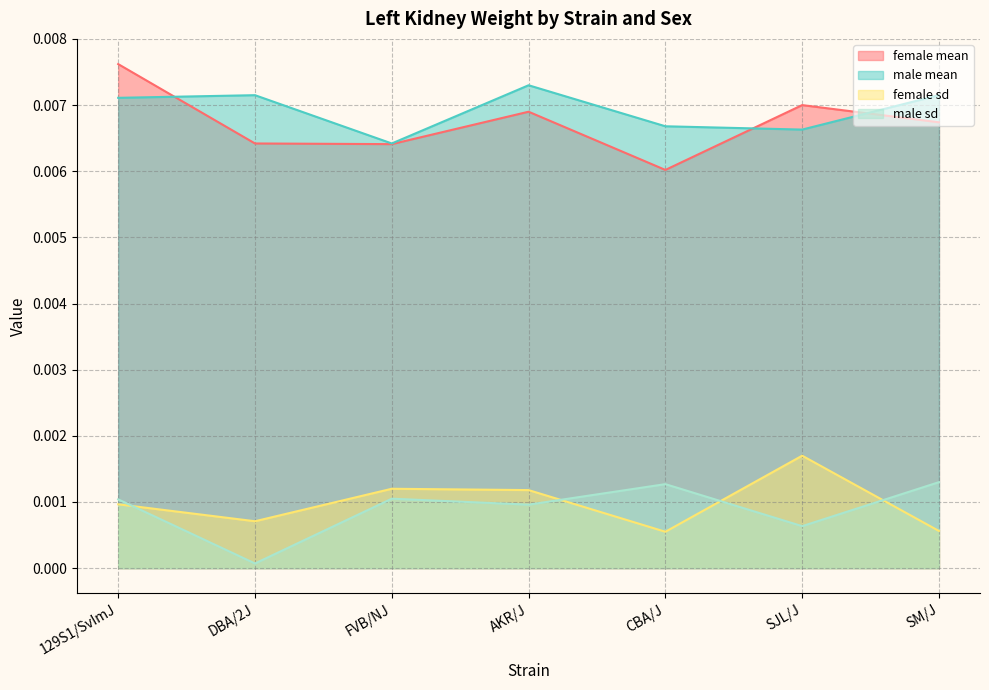

Which category has the lowest value in the female mean series?

CBA/J